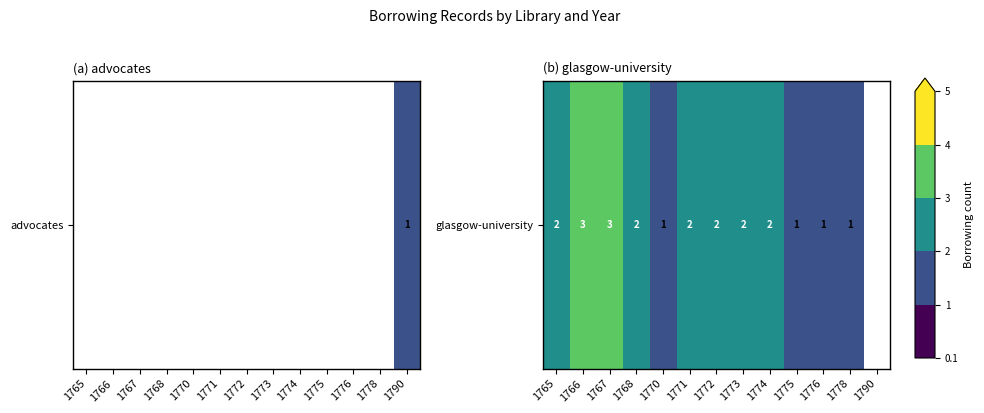

The value at 1775 is 1.0. True or false?

True